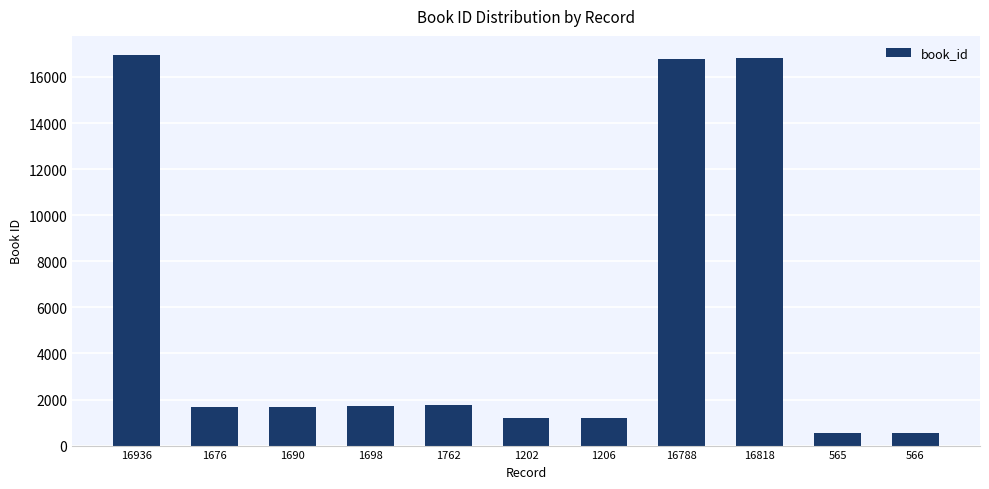

What is the change in value from 1206 to 566?

-640